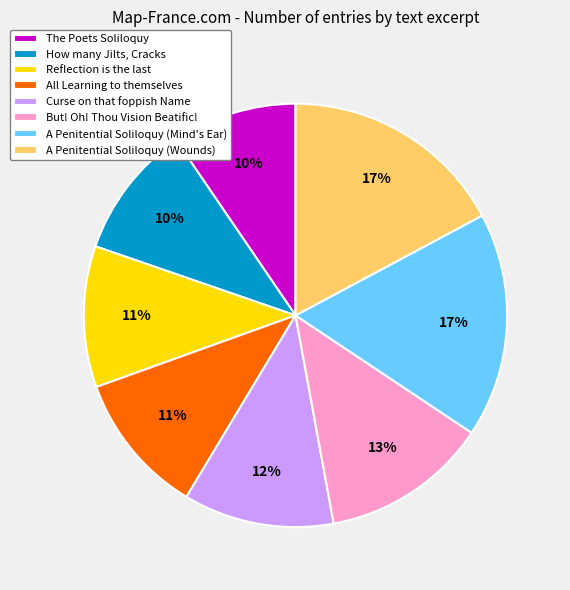

How many segments does this pie chart have?

8